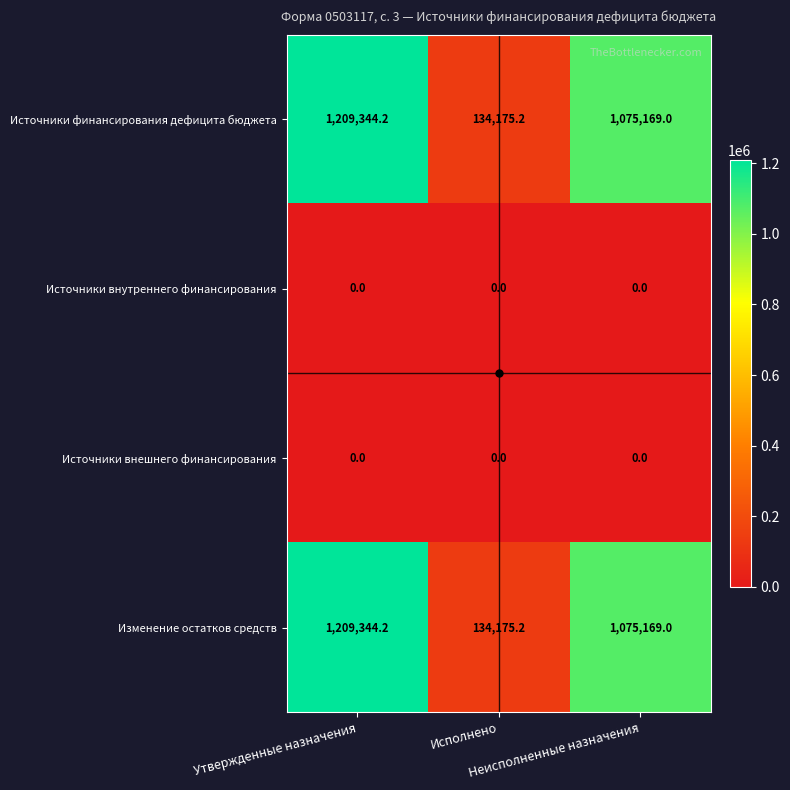

What is the average value of the Источники финансирования дефицита бюджета series?

806229.5